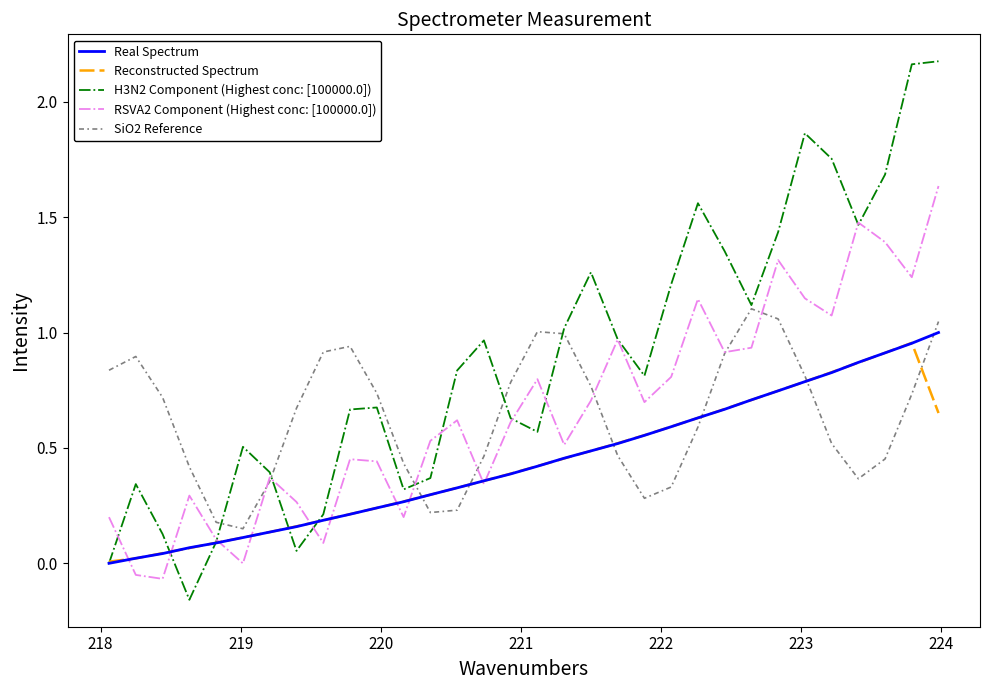

Which series has the largest total across all categories?

H3N2 Component (Highest conc: [100000.0])